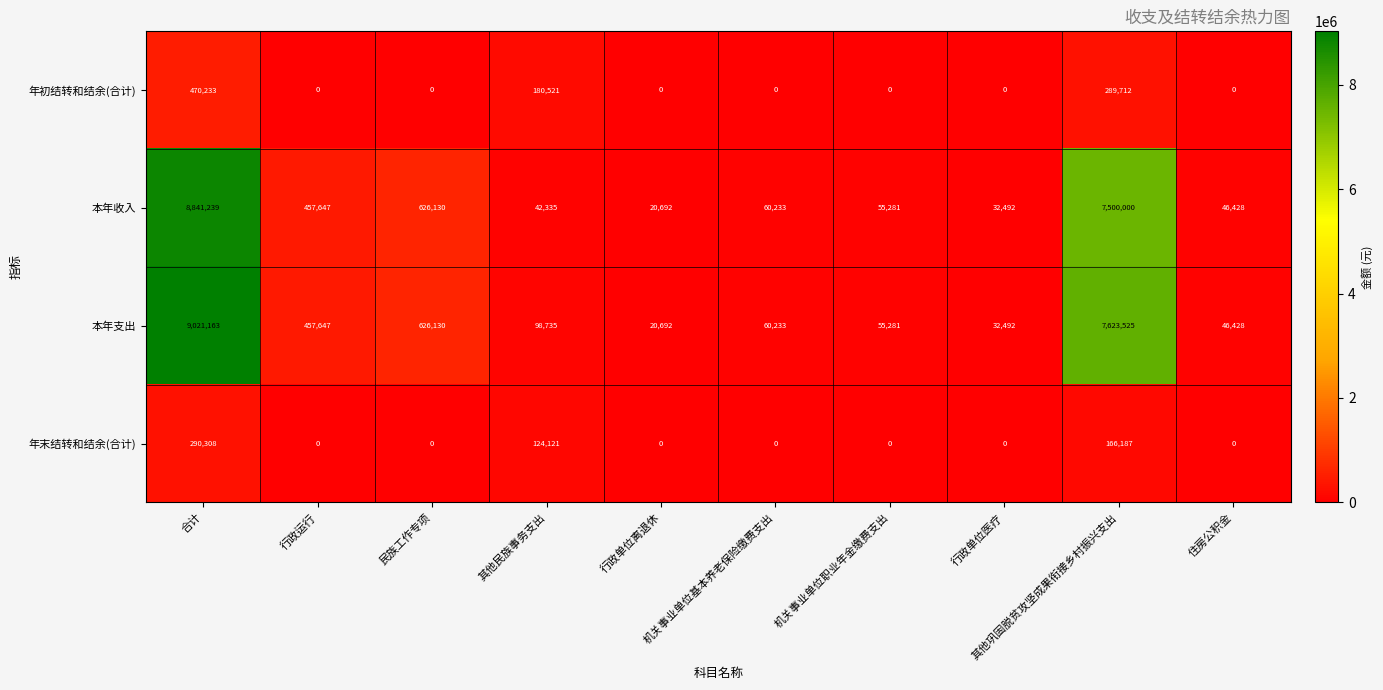

Which series has the largest total across all categories?

本年支出